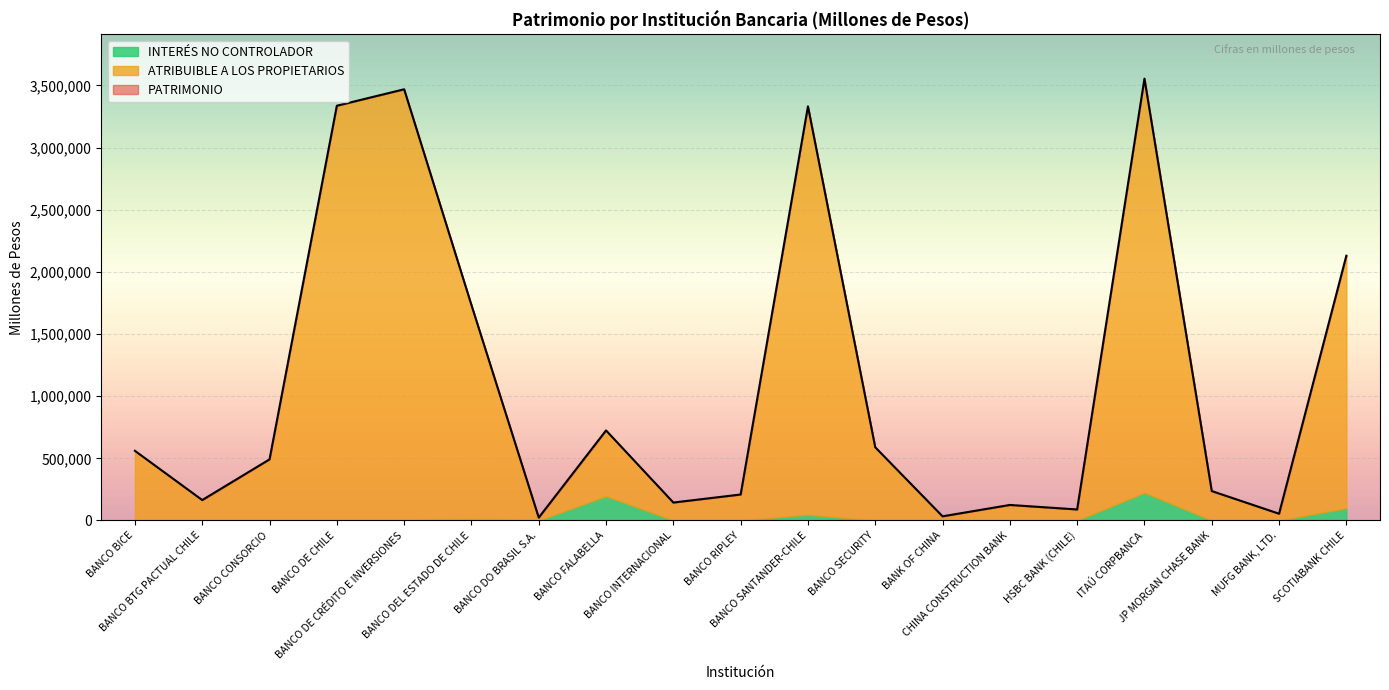

At which label does ATRIBUIBLE A LOS PROPIETARIOS reach its peak?

BANCO DE CRÉDITO E INVERSIONES